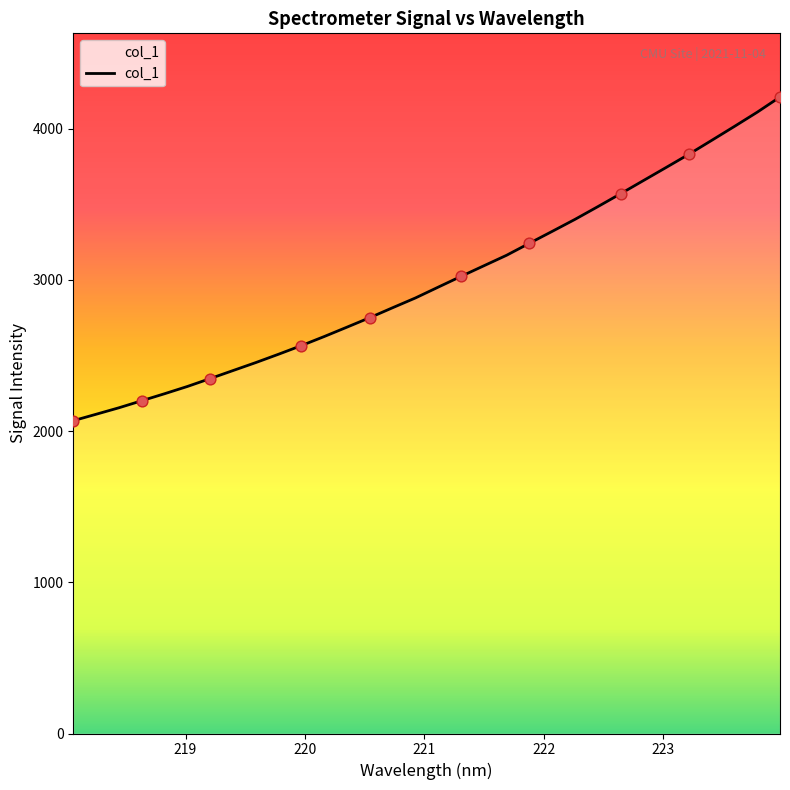

What is the smallest value displayed?

2069.1